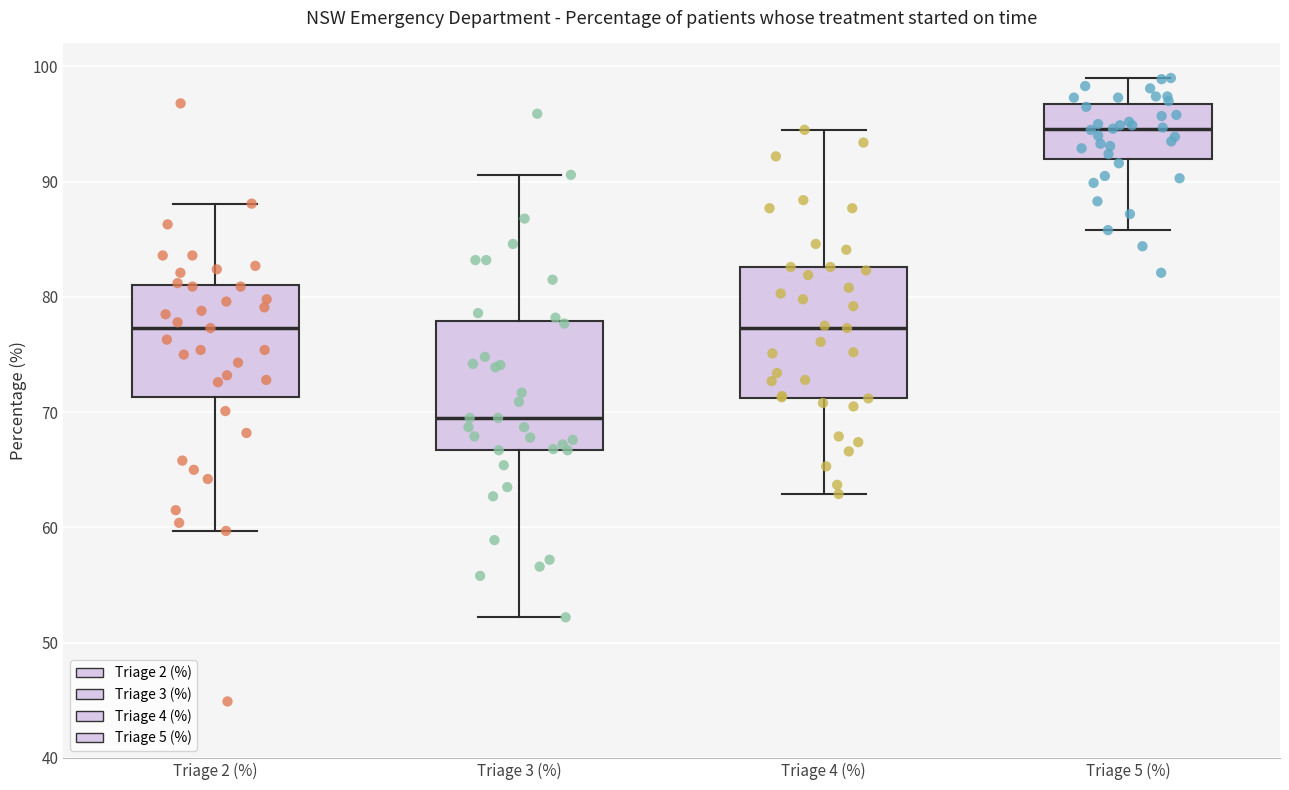

Which box's median line is the lowest?

Triage 3 (%)